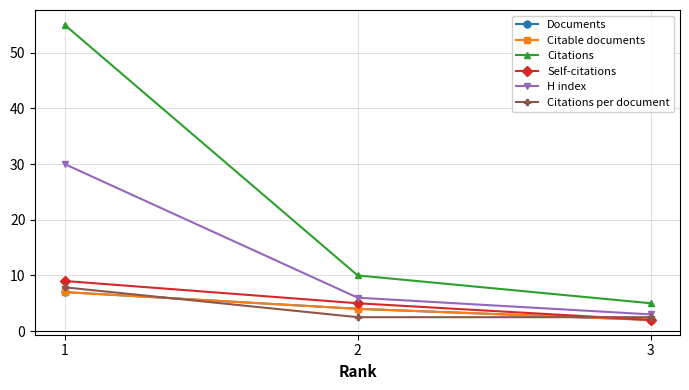

Which category has the highest value across all series?

1